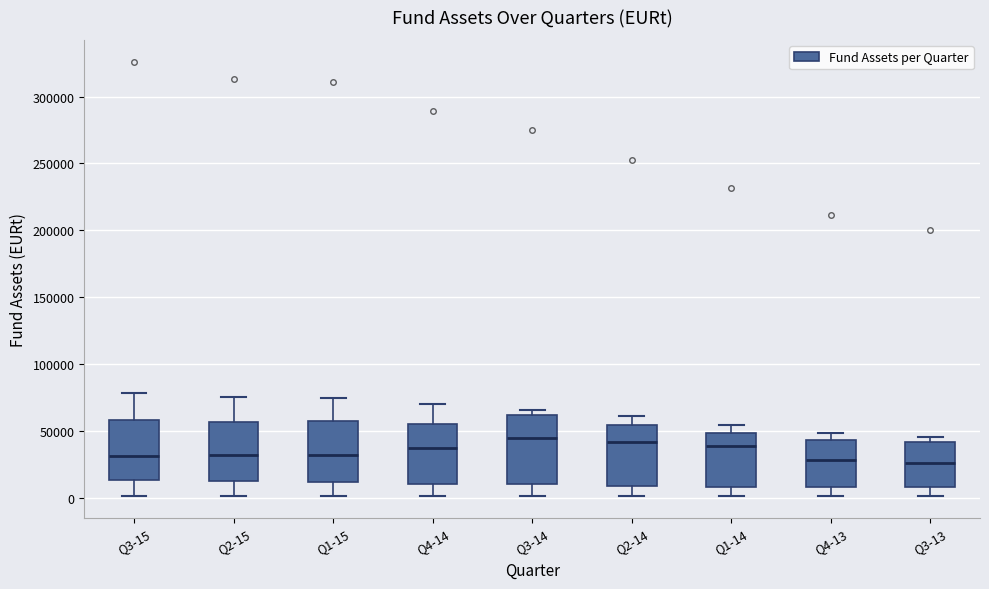

Reading left to right, transcribe this box plot: for each box, give where its median line is, the range the box spans, and where its two whiskers end, as read against the y-axis. The values are not printed on the chart, so give them approximately, as read against the axis.

Q3-15: median 30000, box 15000 to 60000, whiskers 0 to 80000
Q2-15: median 30000, box 15000 to 55000, whiskers 0 to 75000
Q1-15: median 35000, box 10000 to 60000, whiskers 0 to 75000
Q4-14: median 40000, box 10000 to 55000, whiskers 0 to 70000
Q3-14: median 45000, box 10000 to 60000, whiskers 0 to 65000
Q2-14: median 40000, box 10000 to 55000, whiskers 0 to 60000
Q1-14: median 40000, box 10000 to 50000, whiskers 0 to 55000
Q4-13: median 30000, box 10000 to 45000, whiskers 0 to 50000
Q3-13: median 25000, box 10000 to 40000, whiskers 0 to 45000